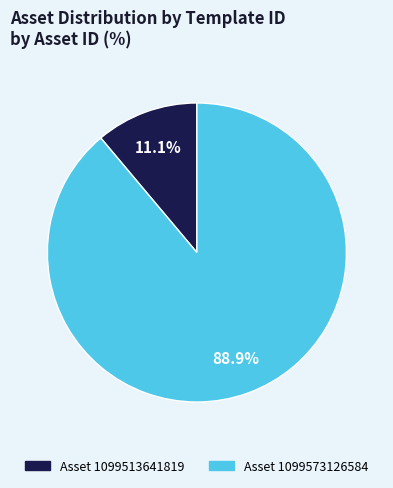

Is there a majority slice in this chart?

Yes